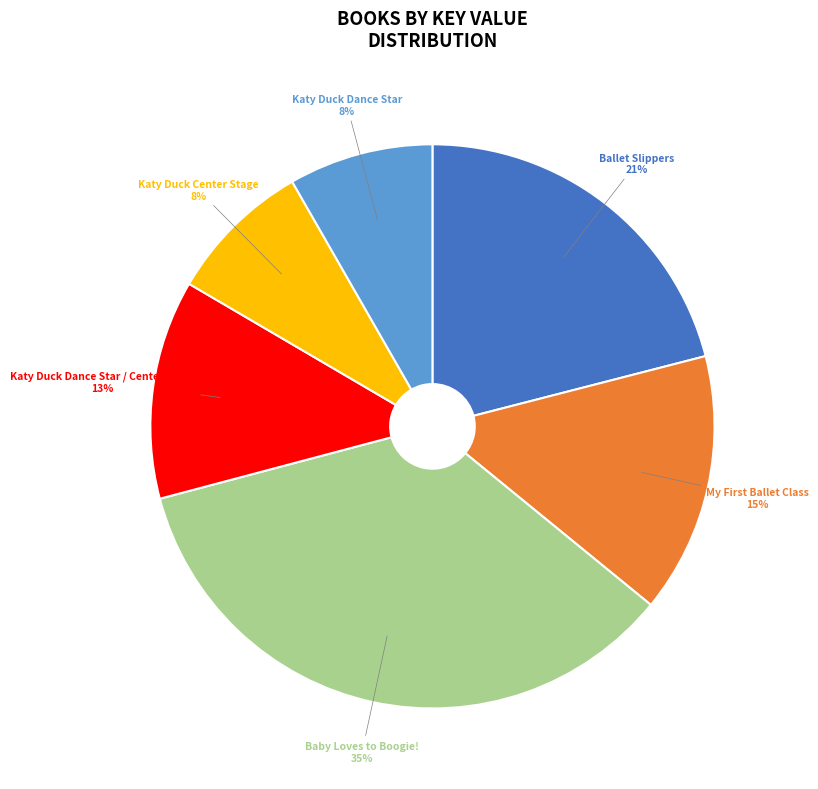

Does any single category account for the majority?

No